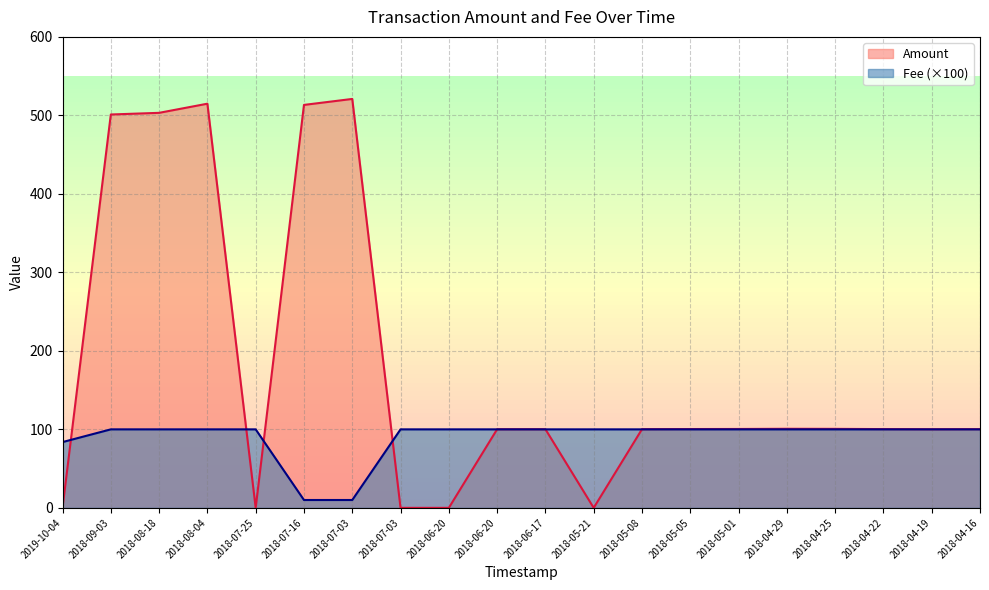

Which series ends up on top after the final intersection of Fee and Amount?

Amount